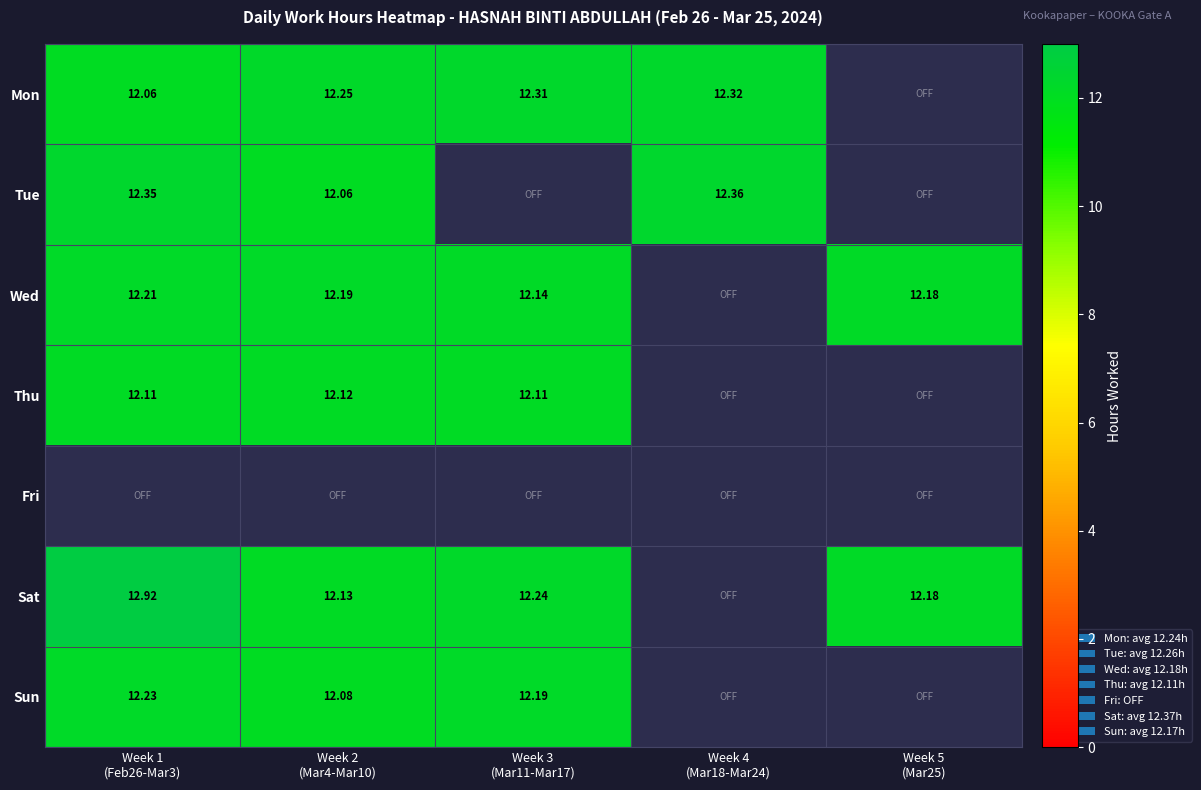

Is it true that Wed equals 3.5 at Week 1 (Feb26-Mar3)?

False